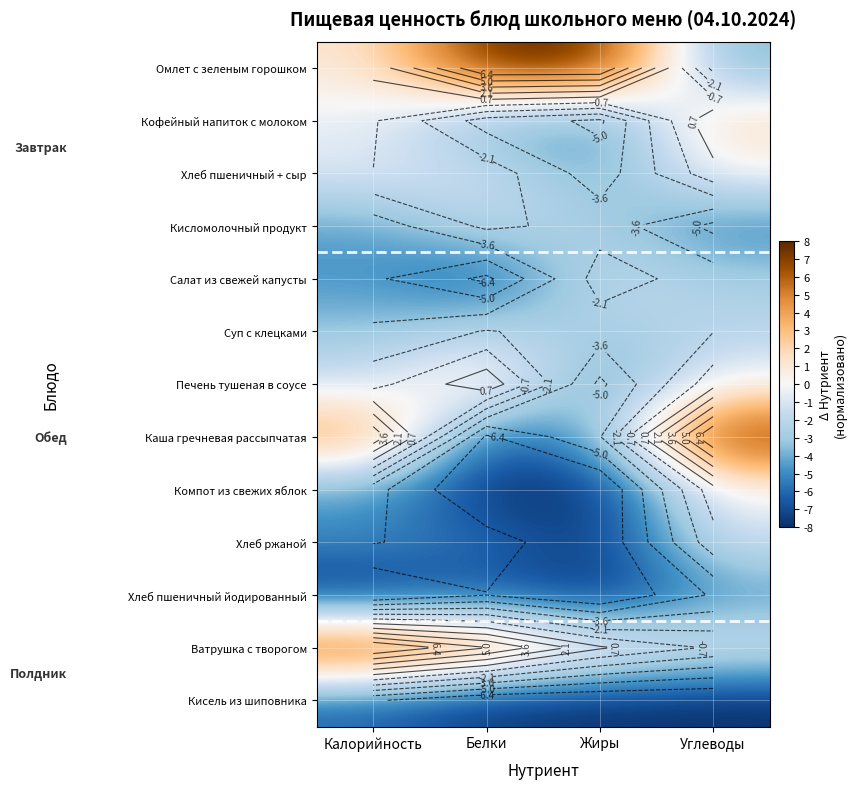

Rank the categories by Кисель из шиповника value from highest to lowest.

Калорийность, Белки, Жиры, Углеводы